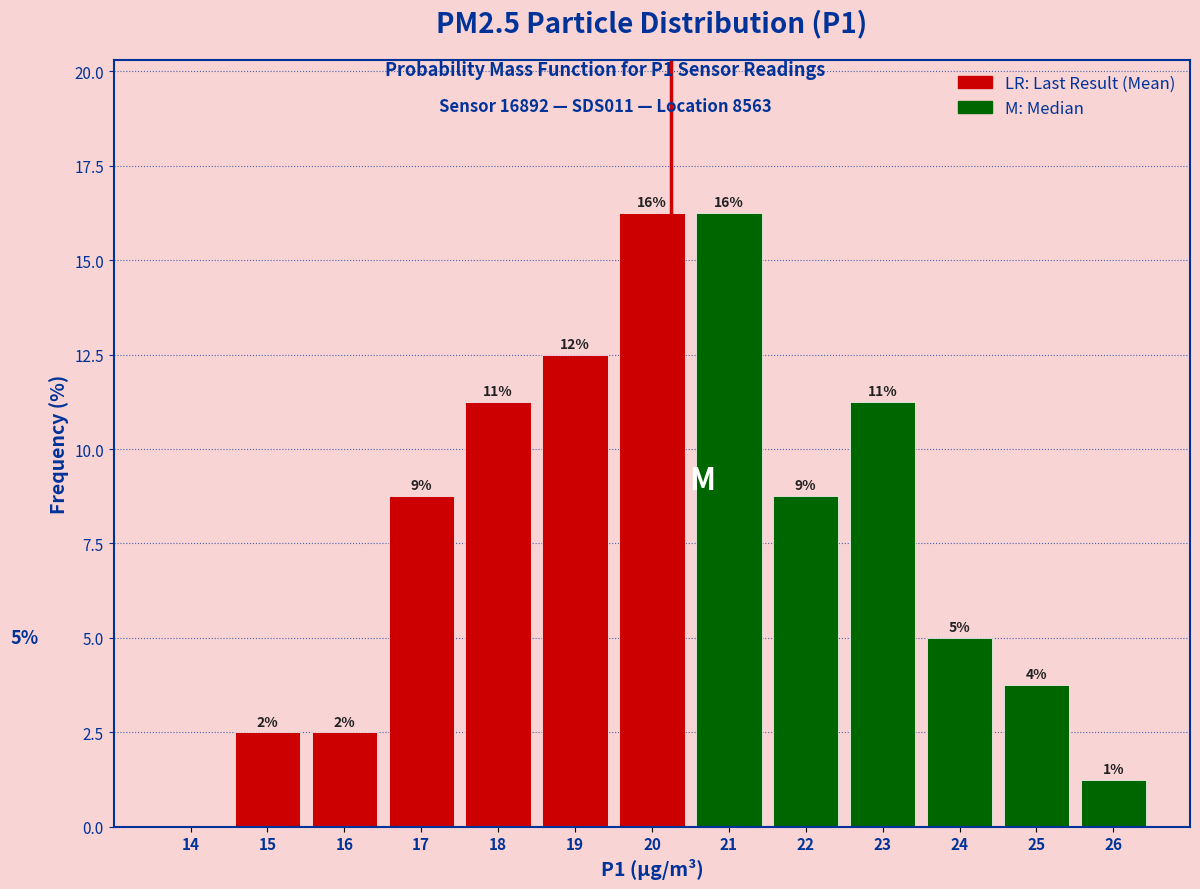

Are the bars horizontal?

No